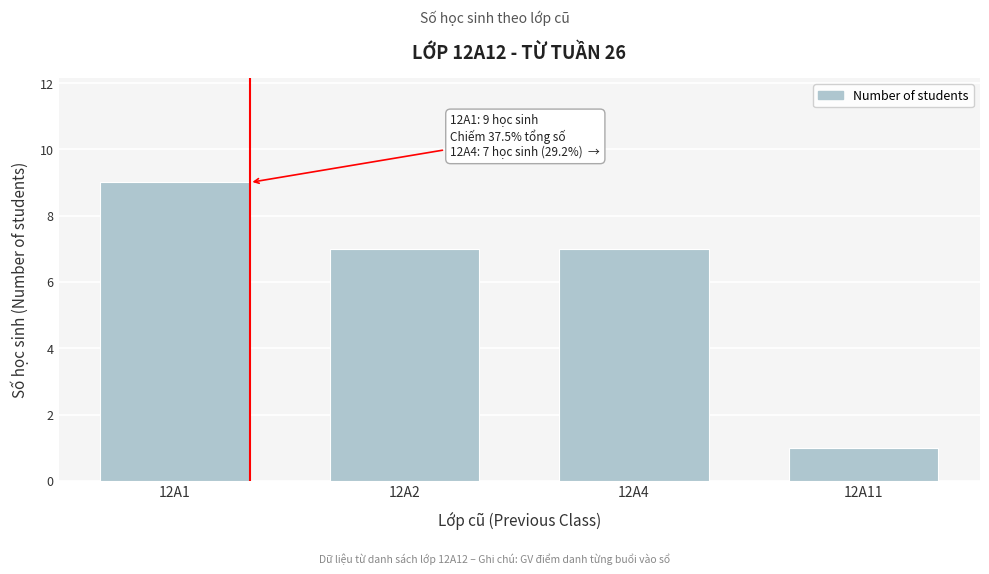

Reading left to right, transcribe all the data shown in this chart.

12A1=9	12A2=7	12A4=7	12A11=1